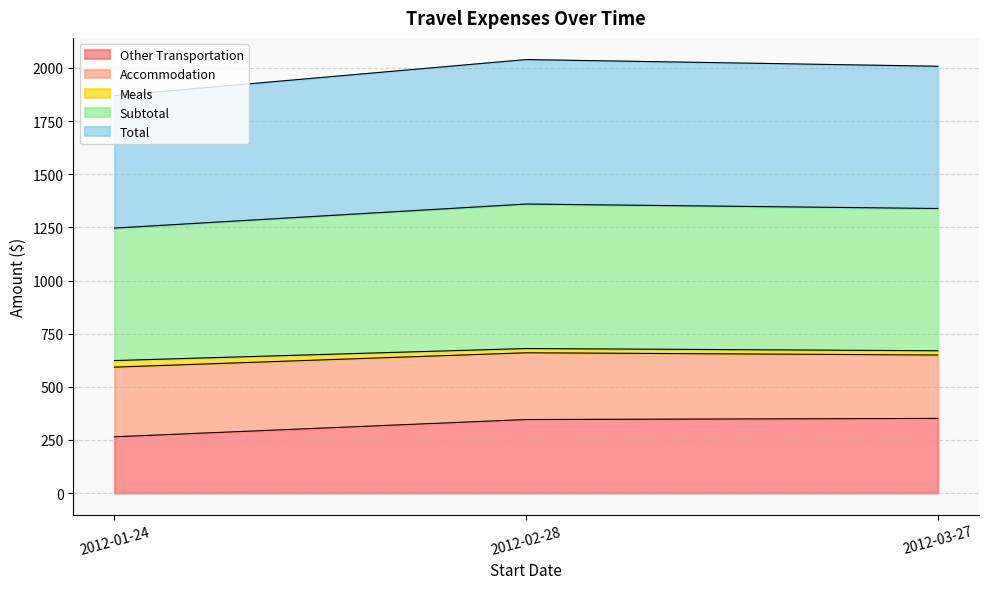

The value of Total at 2012-01-24 is 450.5. True or false?

False